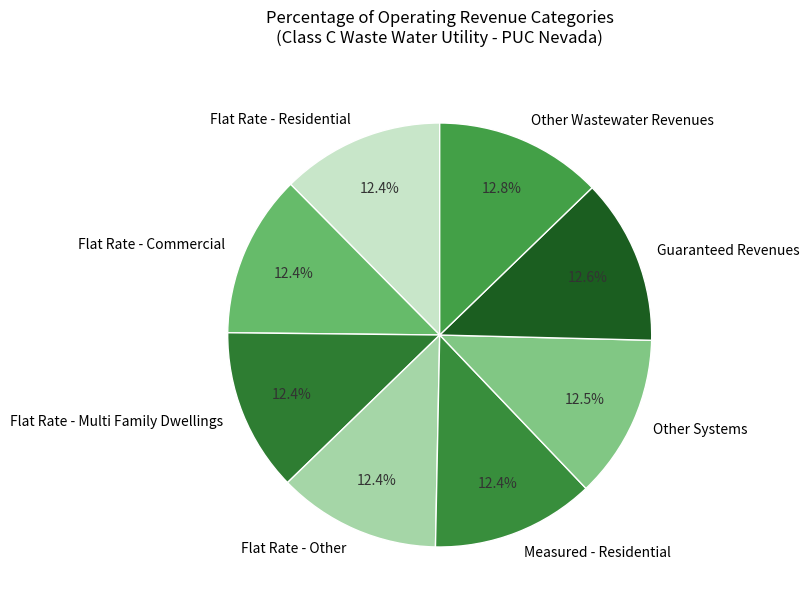

What is the ratio of the value at Flat Rate - Multi Family Dwellings to the value at Other Wastewater Revenues?

1.0